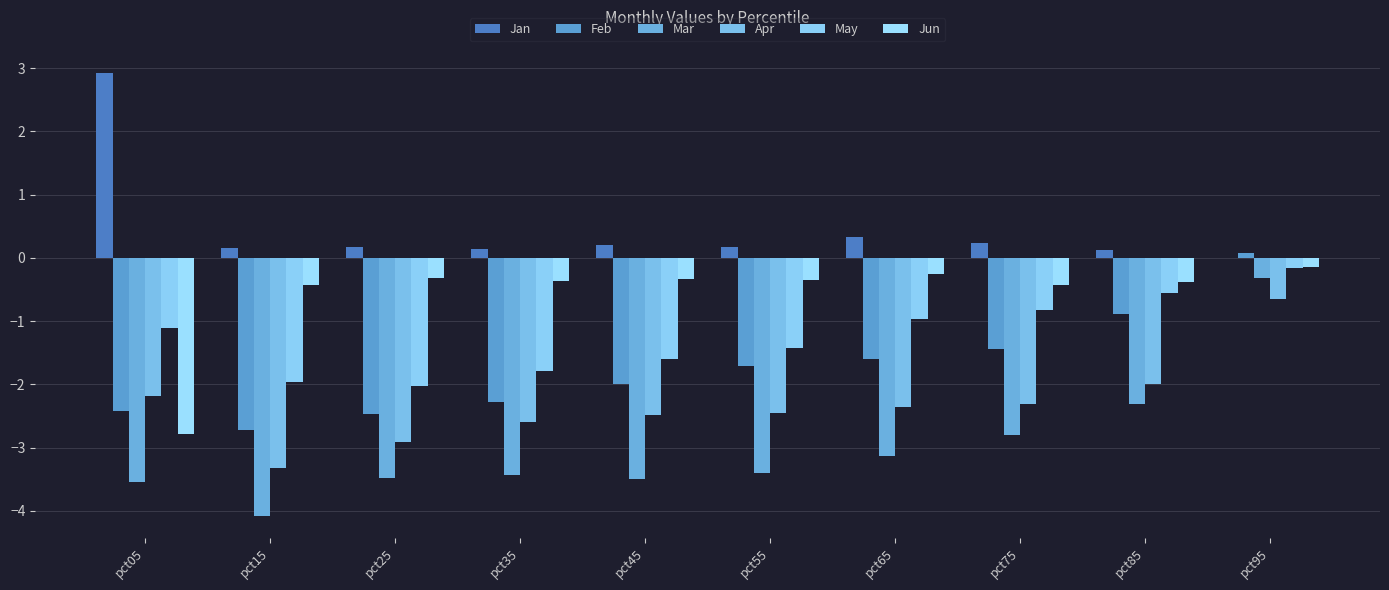

Reading left to right, transcribe all the data shown in this chart.

Jan: pct05=2.9	pct15=0.2	pct25=0.2	pct35=0.1	pct45=0.2	pct55=0.2	pct65=0.3	pct75=0.2	pct85=0.1	pct95=0.0
Feb: pct05=-2.4	pct15=-2.7	pct25=-2.5	pct35=-2.3	pct45=-2.0	pct55=-1.7	pct65=-1.6	pct75=-1.4	pct85=-0.9	pct95=0.1
Mar: pct05=-3.5	pct15=-4.1	pct25=-3.5	pct35=-3.4	pct45=-3.5	pct55=-3.4	pct65=-3.1	pct75=-2.8	pct85=-2.3	pct95=-0.3
Apr: pct05=-2.2	pct15=-3.3	pct25=-2.9	pct35=-2.6	pct45=-2.5	pct55=-2.5	pct65=-2.4	pct75=-2.3	pct85=-2.0	pct95=-0.6
May: pct05=-1.1	pct15=-2.0	pct25=-2.0	pct35=-1.8	pct45=-1.6	pct55=-1.4	pct65=-1.0	pct75=-0.8	pct85=-0.6	pct95=-0.2
Jun: pct05=-2.8	pct15=-0.4	pct25=-0.3	pct35=-0.4	pct45=-0.3	pct55=-0.3	pct65=-0.3	pct75=-0.4	pct85=-0.4	pct95=-0.1